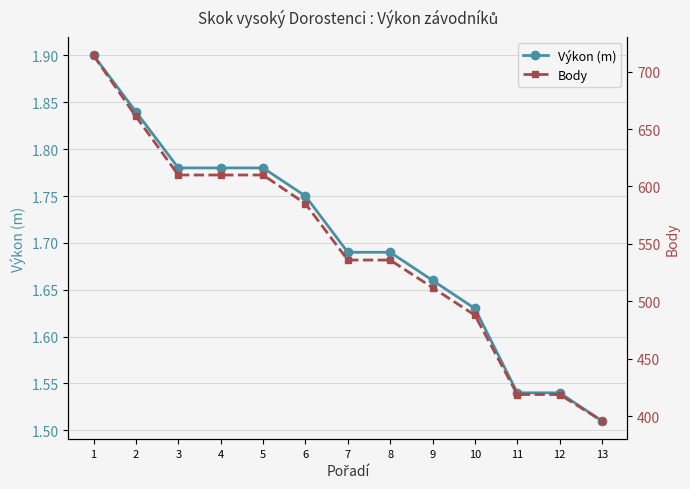

What is the total value across all series at 11?

420.5